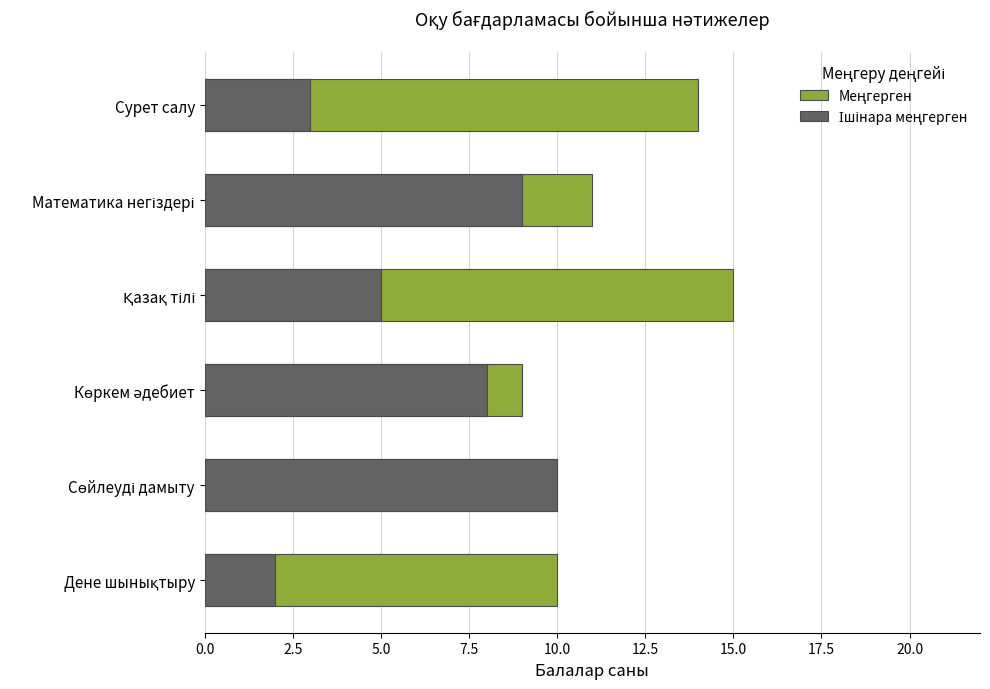

List the series in order of their peak value, lowest first.

Ішінара меңгерген, Меңгерген